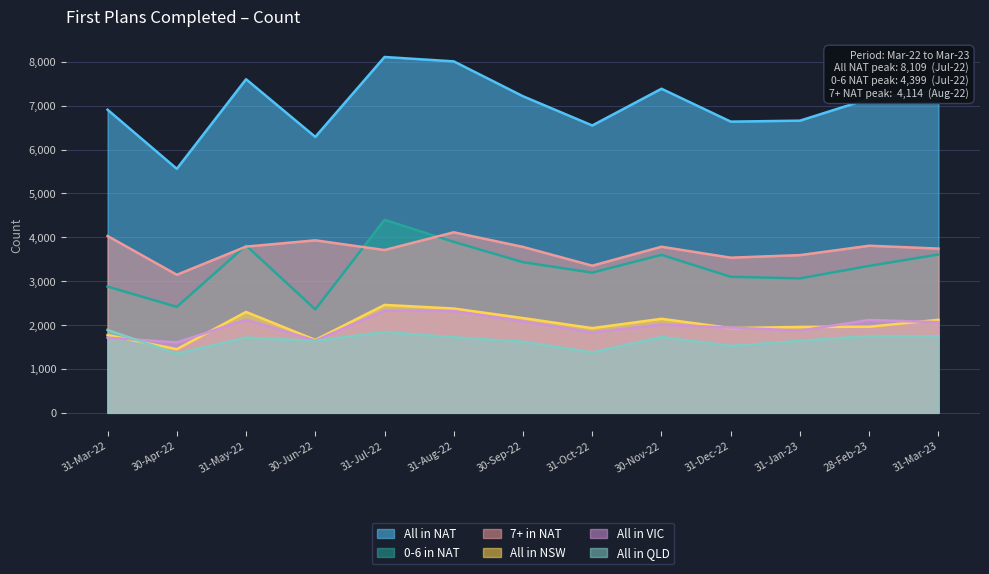

Is the value of All in NAT at 31-Oct-22 greater than the value of 7+ in NAT at 31-Mar-23?

Yes